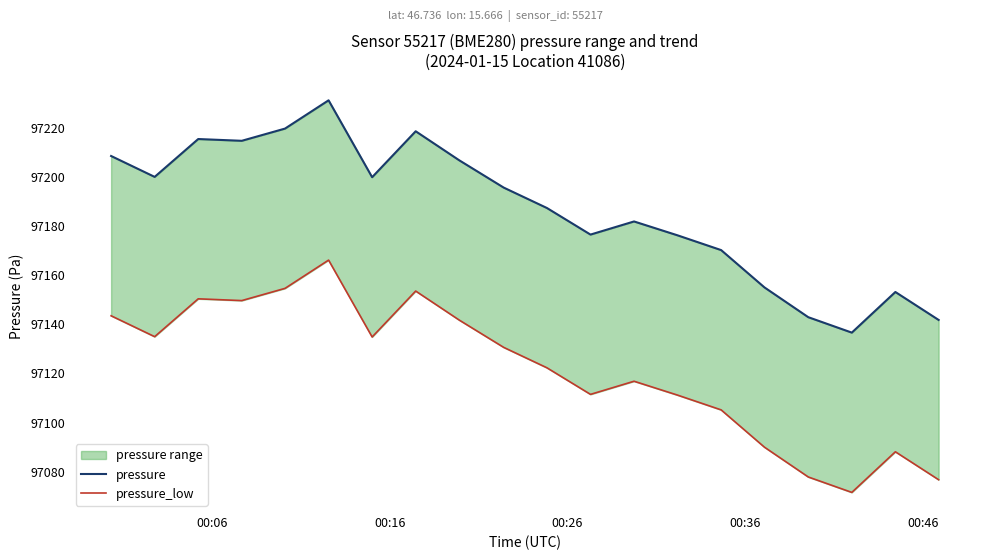

How many data points does each series have?

20